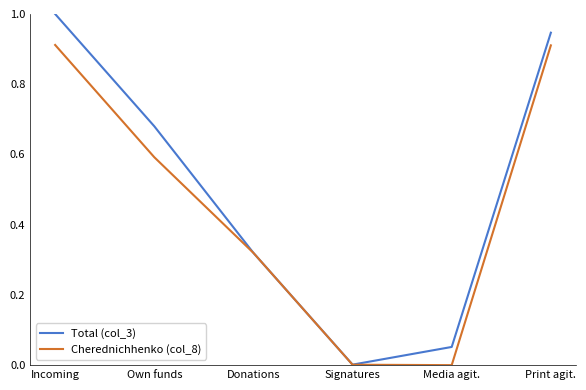

What is the highest value of the Total (col_3) series?

1.0